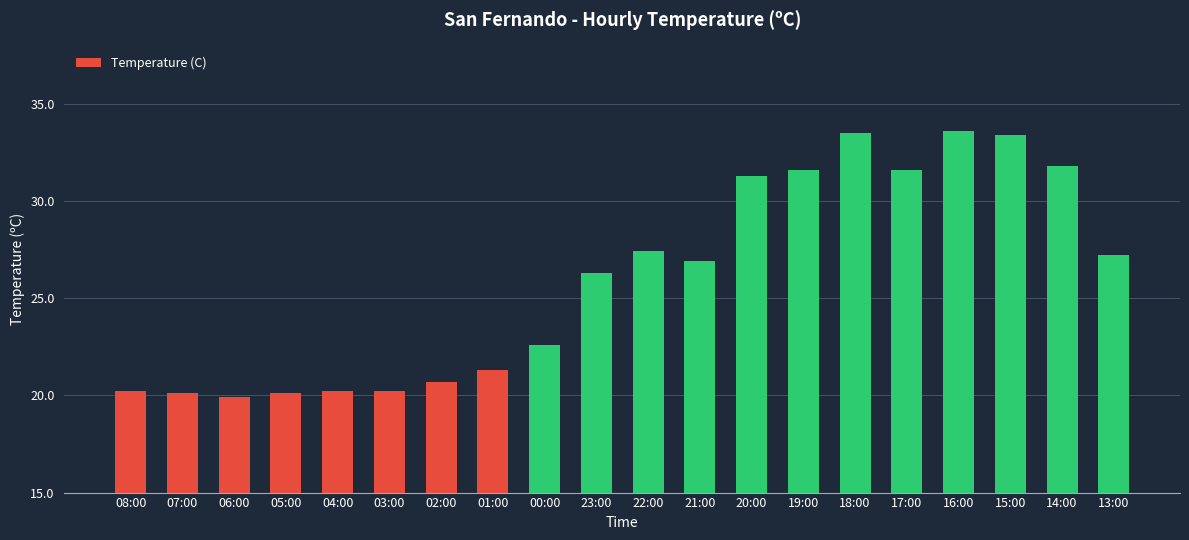

How many data points are above 26?

11